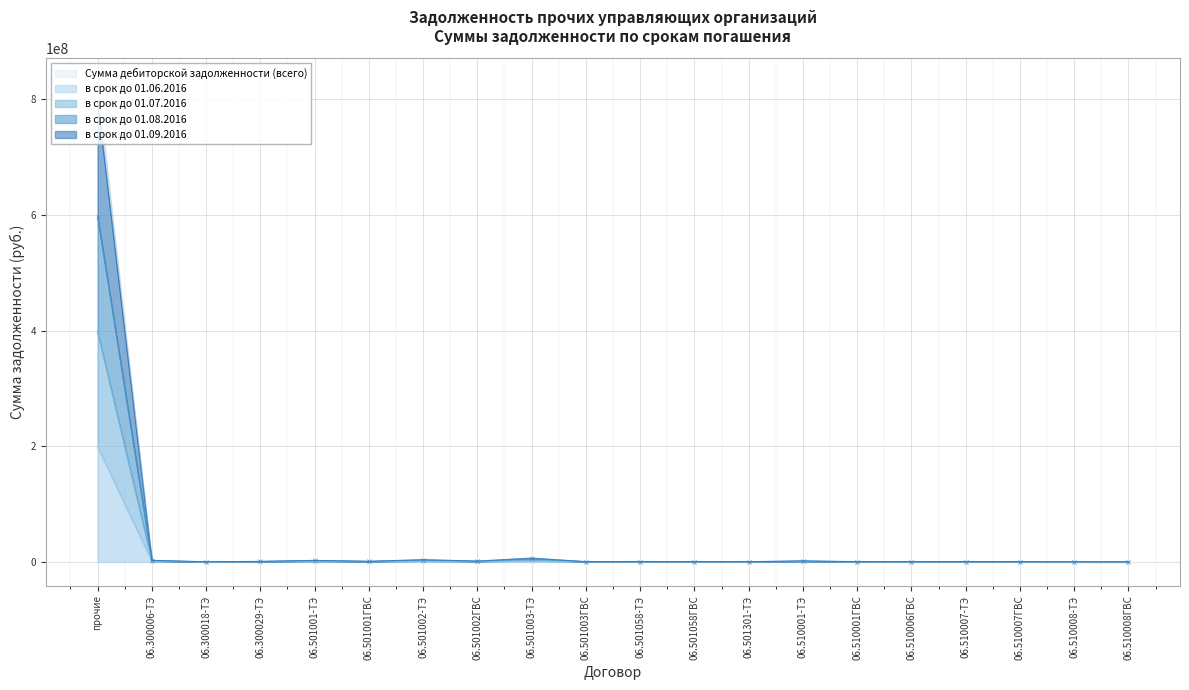

At how many categories does at least one series exceed 786431892?

1